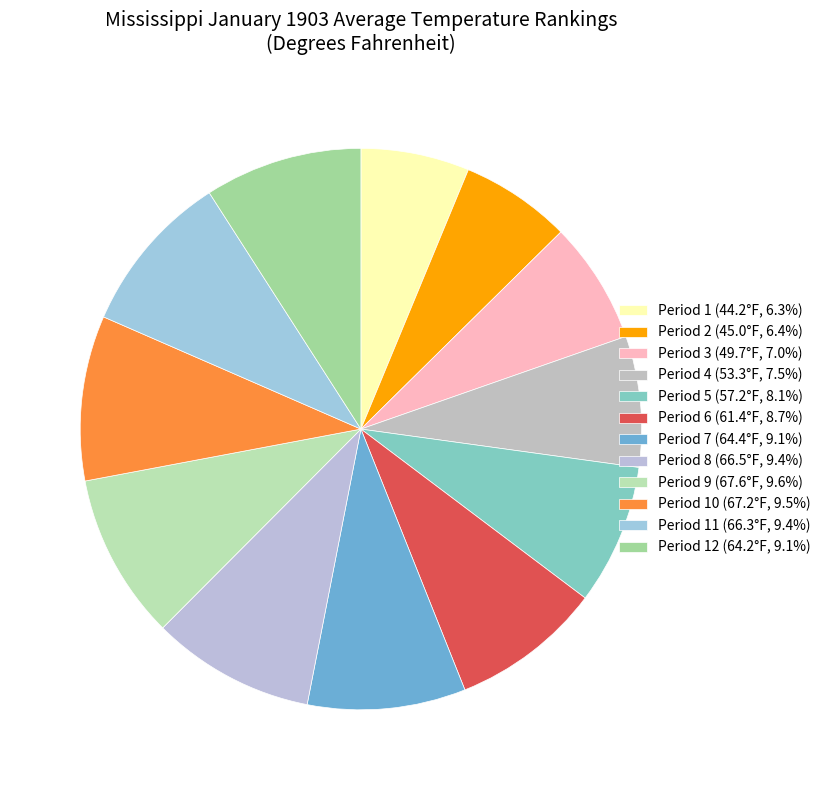

To the nearest percent, what is the average slice percentage?

8%